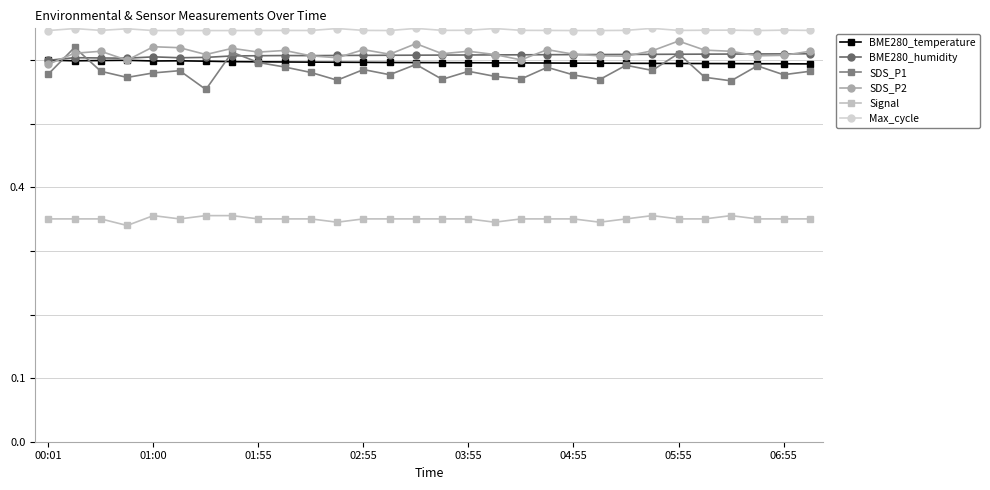

At how many categories does at least one series exceed 0?

30